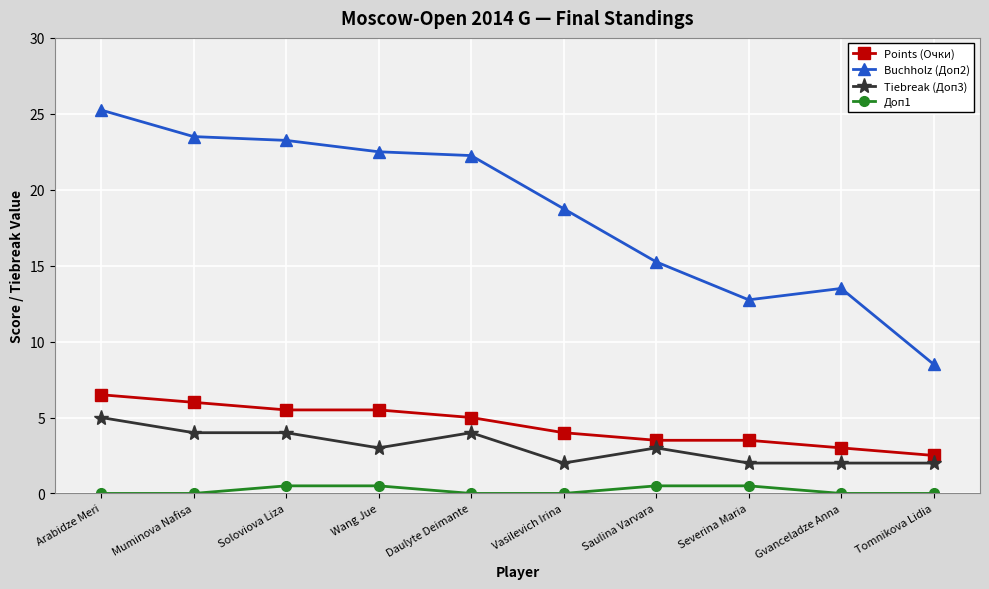

The Buchholz (Доп2) series shows 23.5 at Muminova Nafisa. True or false?

True